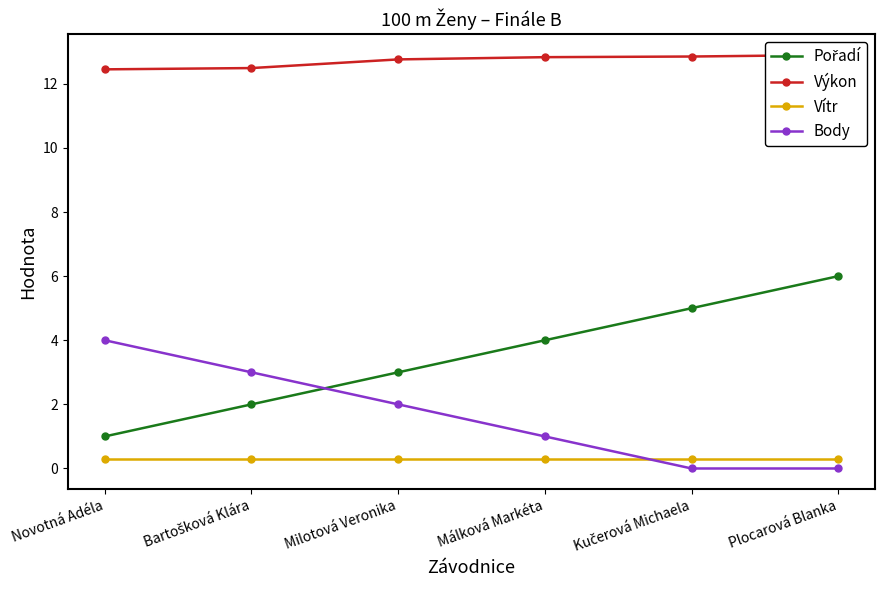

True or false: Pořadí has more than 2 interior local peaks.

False